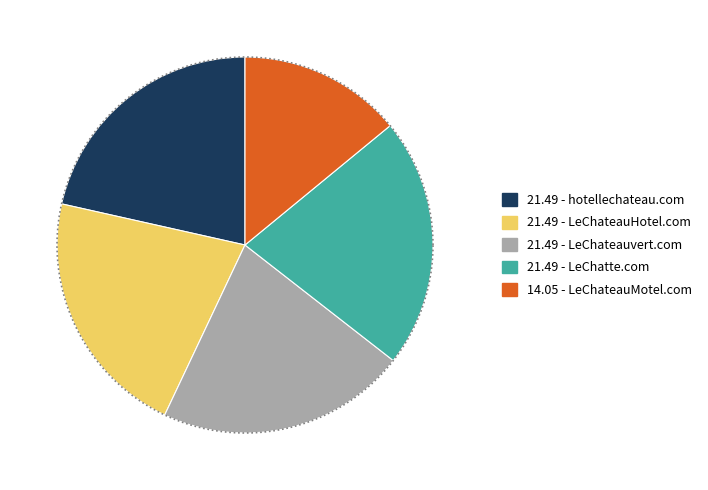

What is the largest slice in the pie chart?

hotellechateau.com